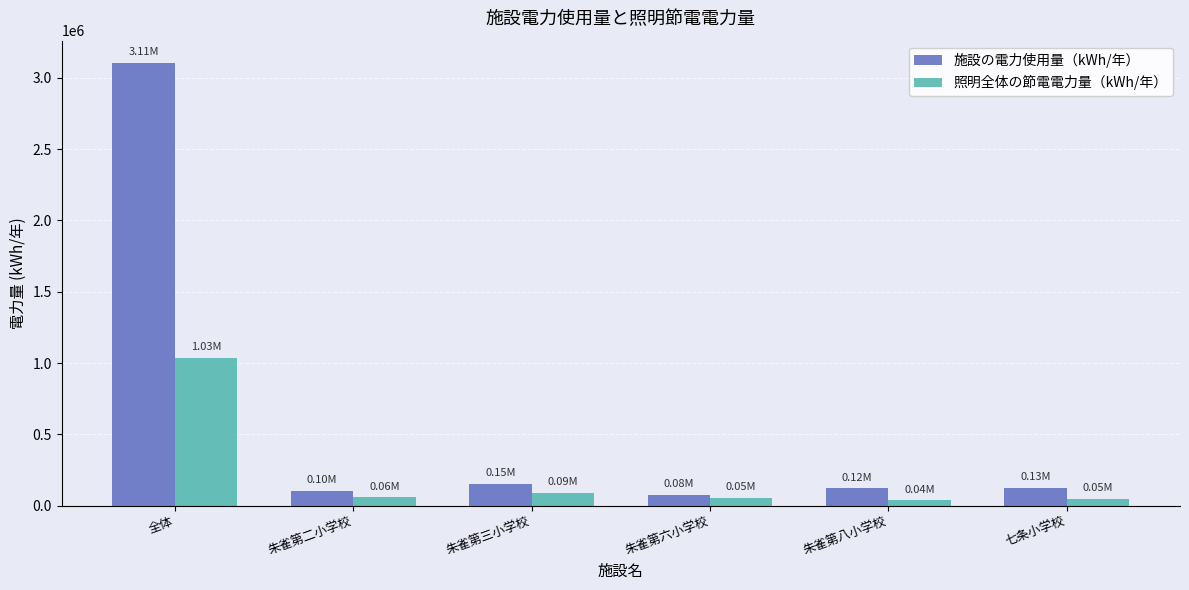

What is the label of the 3rd bar from the left?

朱雀第三小学校